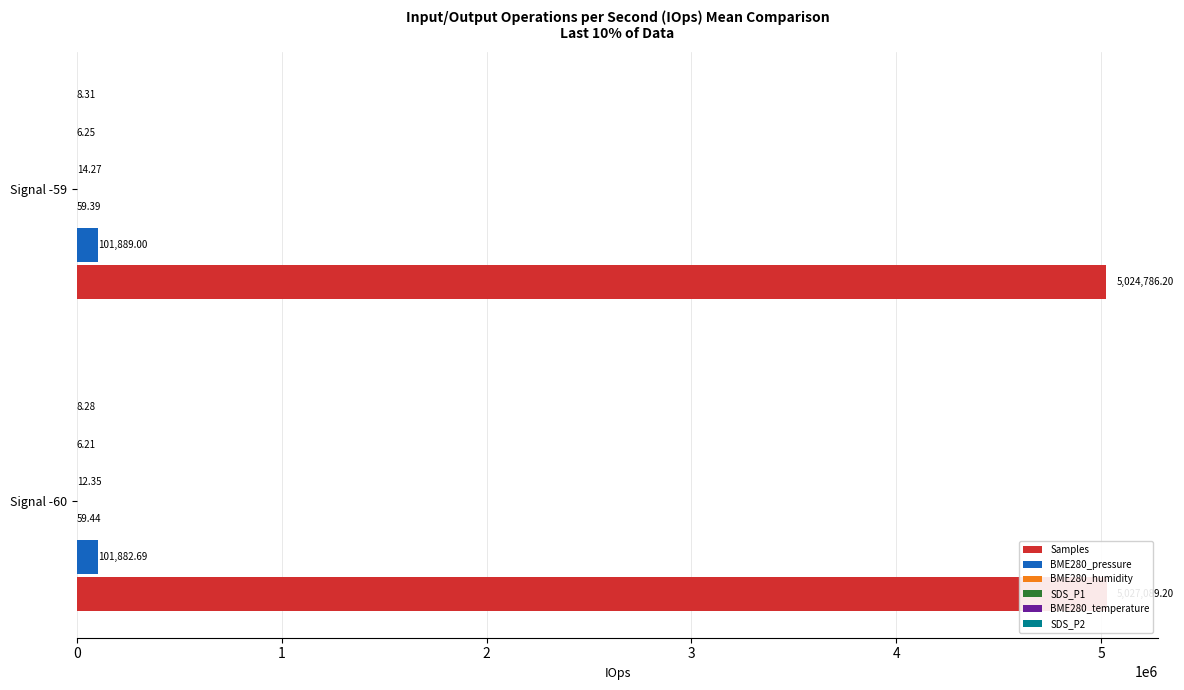

At which label does SDS_P1 first exceed 14?

1